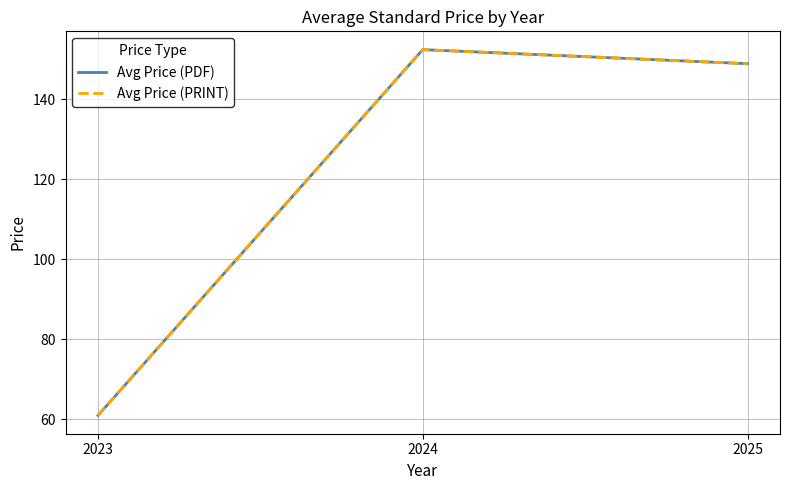

Does the chart display data point markers on the line(s)?

No